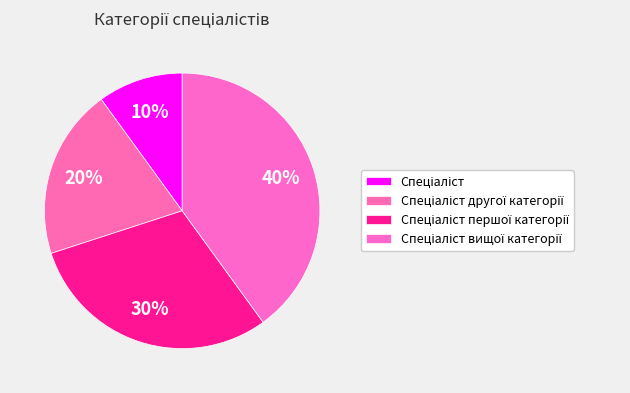

Count the number of slices in the pie.

4